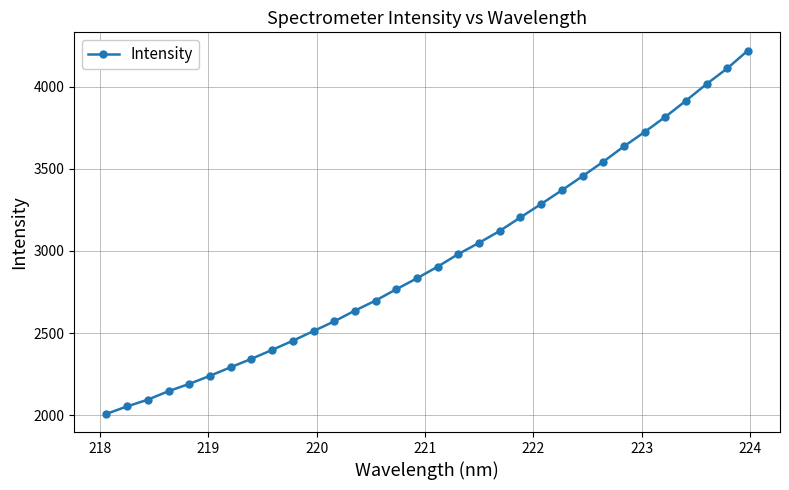

What is the value of the 20th point from the left?

3122.5